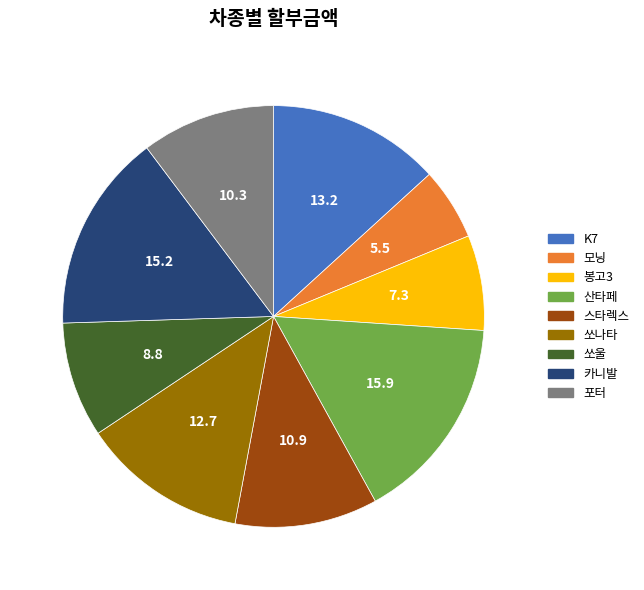

Is the sum of 쏘울 and 포터 greater than half?

No